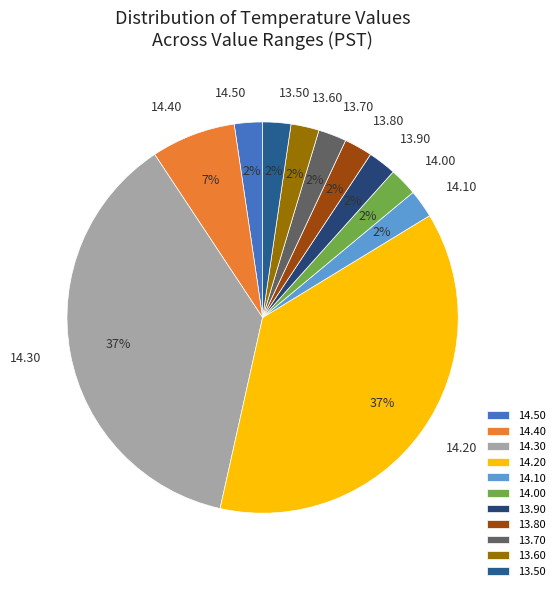

Is there any slice that represents more than half of the pie?

No